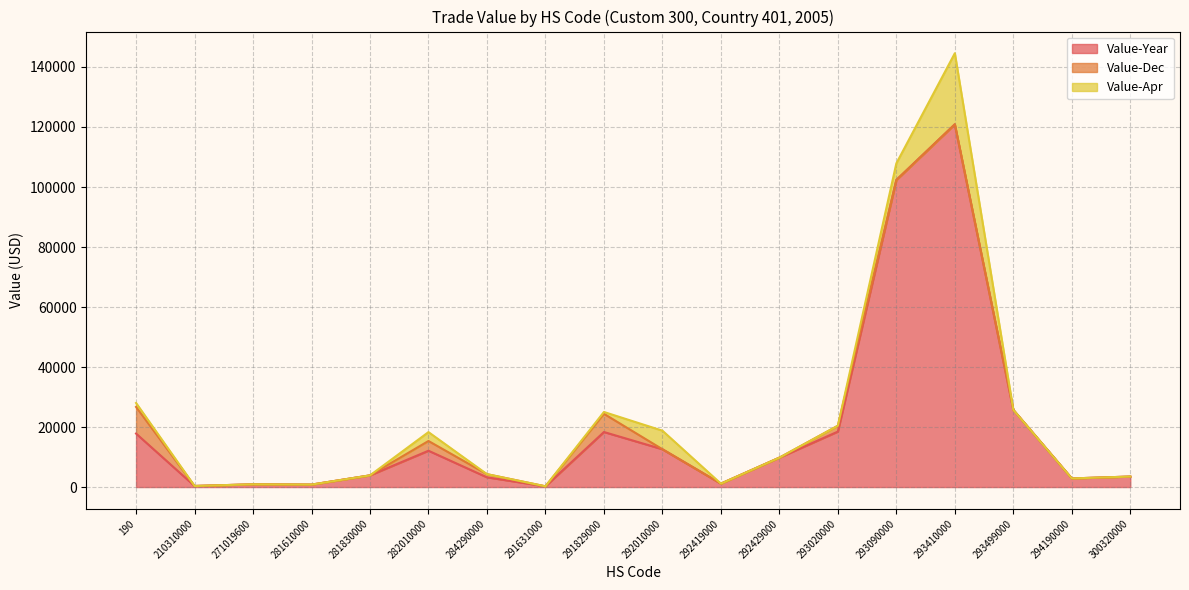

At 282010000, list the series in order from largest to smallest.

Value-Year, Value-Dec, Value-Apr